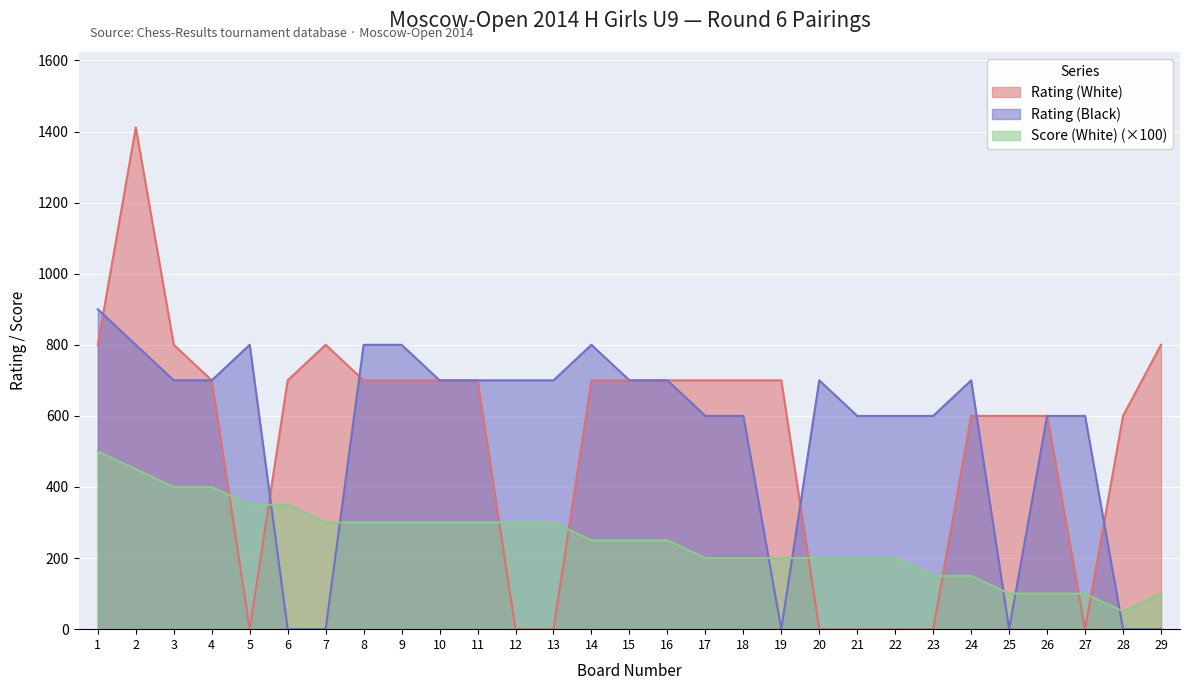

The value of Rating (Black) at 4 is 955. True or false?

False